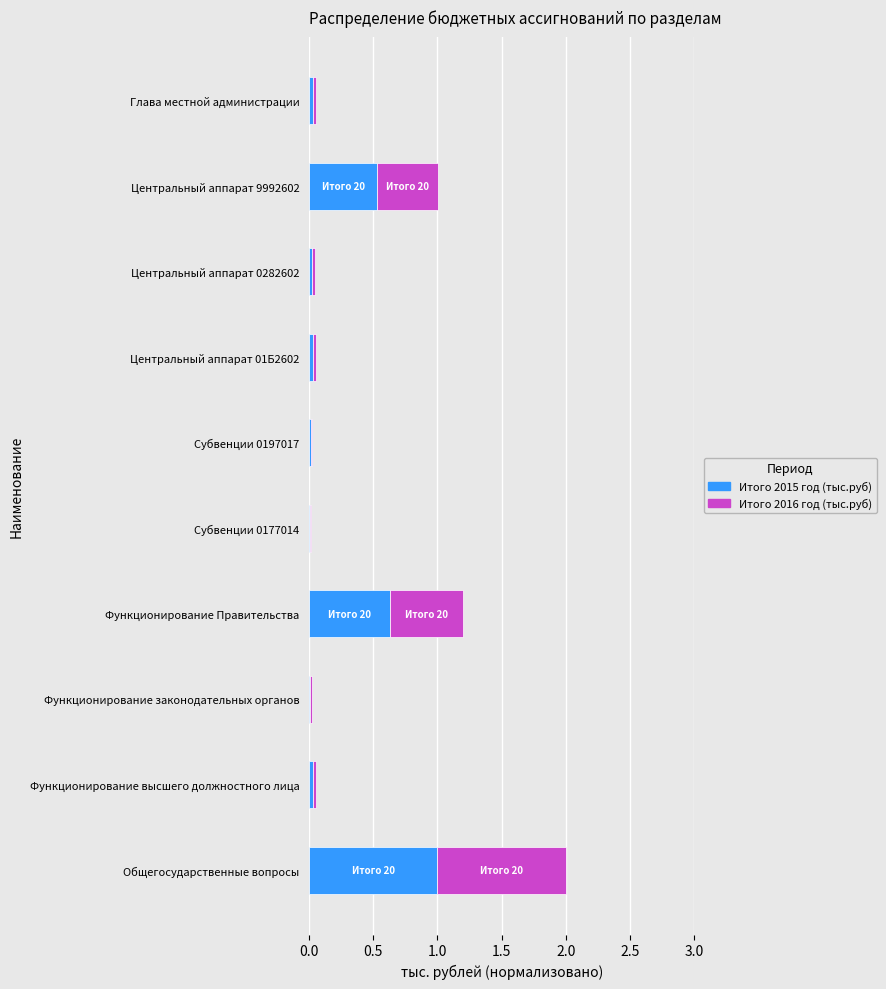

The value of Итого 2015 год (тыс.руб) at Функционирование высшего должностного лица is 0.0. True or false?

True